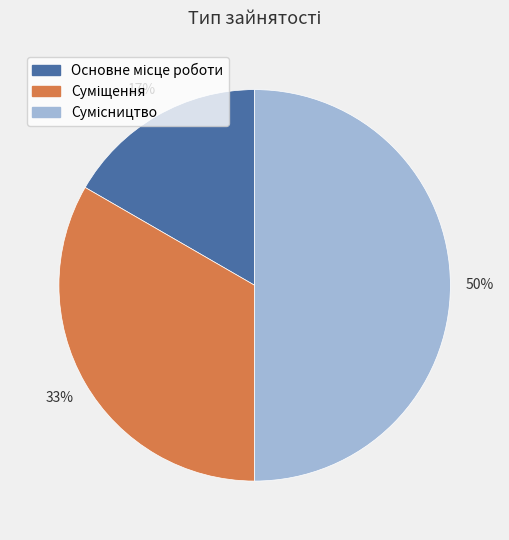

To the nearest percent, what is the difference between the largest and smallest slice percentages?

33%